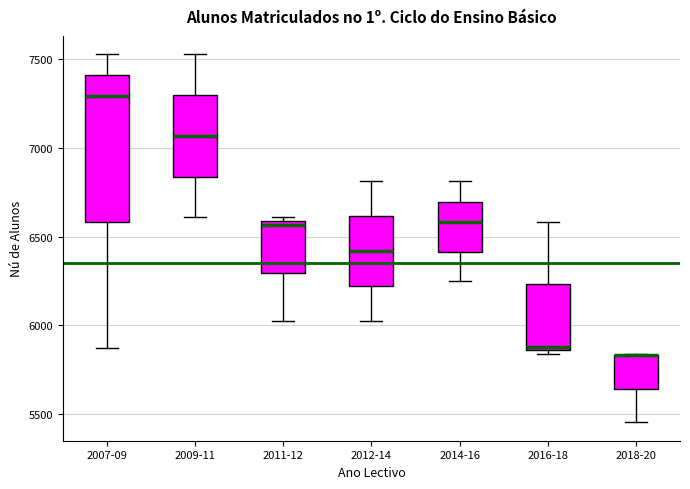

Reading left to right, read every box against the y-axis: the position of its median line, the range the box covers, and the ends of its whiskers. The values are not printed on the chart, so give them approximately, as read against the axis.

2007-09: median 7300, box 6600 to 7400, whiskers 5900 to 7550
2009-11: median 7050, box 6850 to 7300, whiskers 6600 to 7550
2011-12: median 6550, box 6300 to 6600, whiskers 6050 to 6600 (just above the box's upper edge)
2012-14: median 6400, box 6200 to 6600, whiskers 6050 to 6800
2014-16: median 6600, box 6400 to 6700, whiskers 6250 to 6800
2016-18: median 5900, box 5850 to 6250, whiskers 5850 (just below the box's lower edge) to 6600
2018-20: median 5850 (drawn on the box's upper edge), box 5650 to 5850, whiskers 5450 to 5850